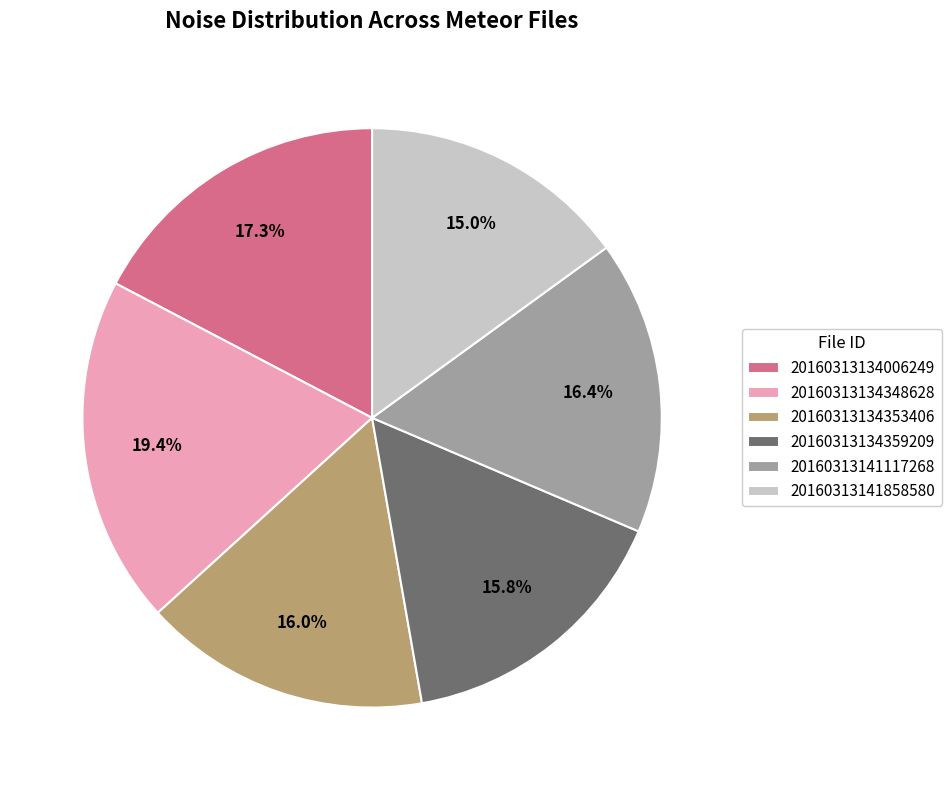

To the nearest percent, what percentage of the pie is 20160313134359209?

16%